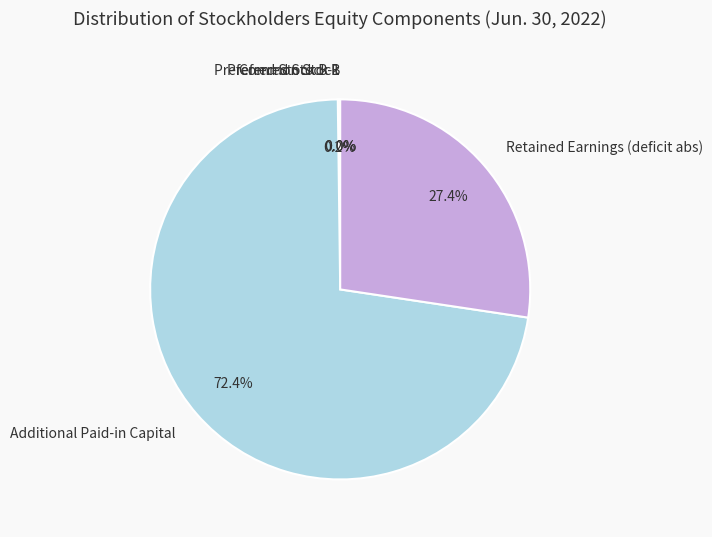

Which category has the biggest portion of the pie?

Additional Paid-in Capital